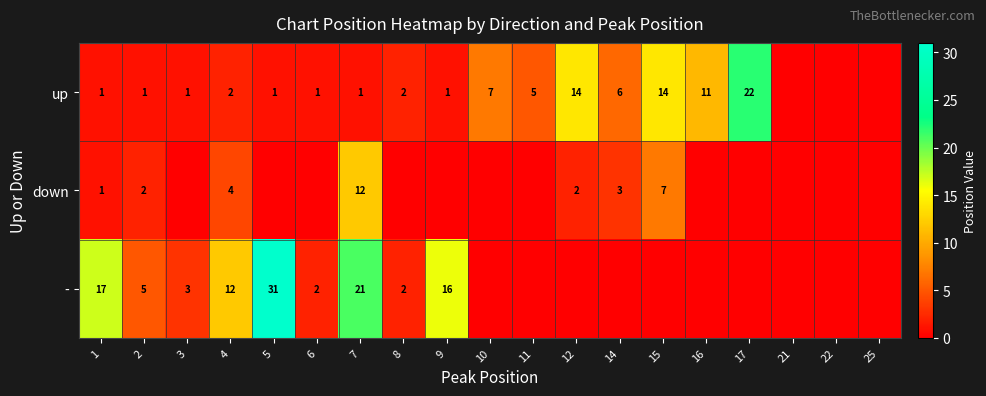

The value of up at 7 is 0. True or false?

False